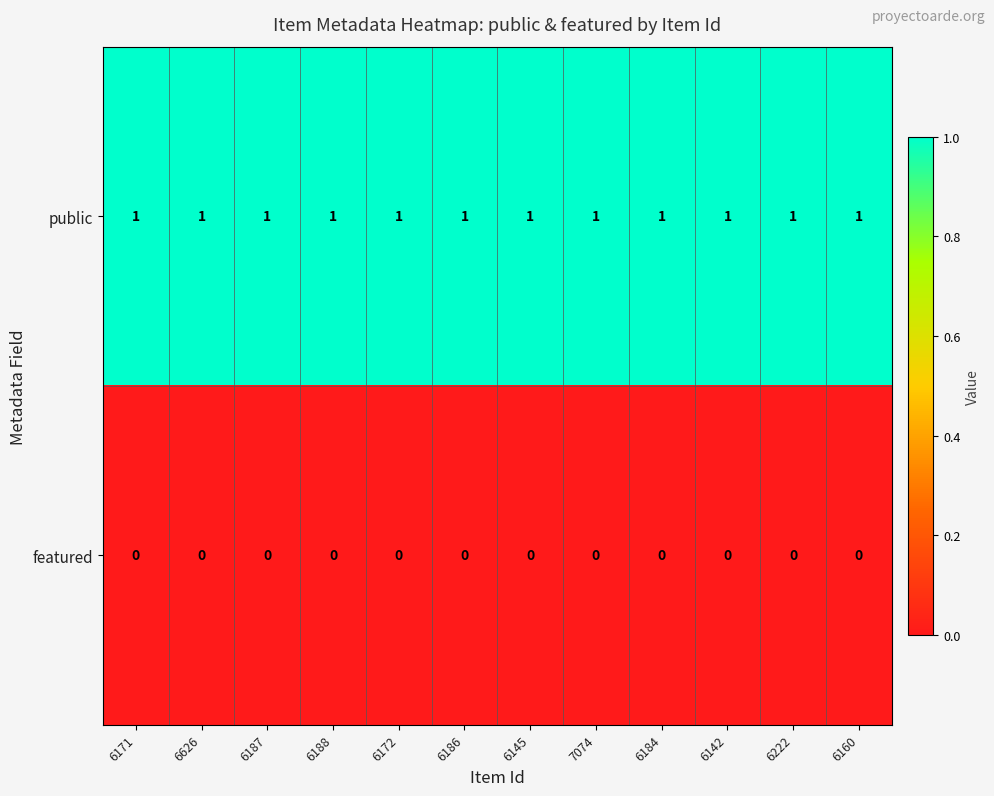

What is the sum of all public values?

12